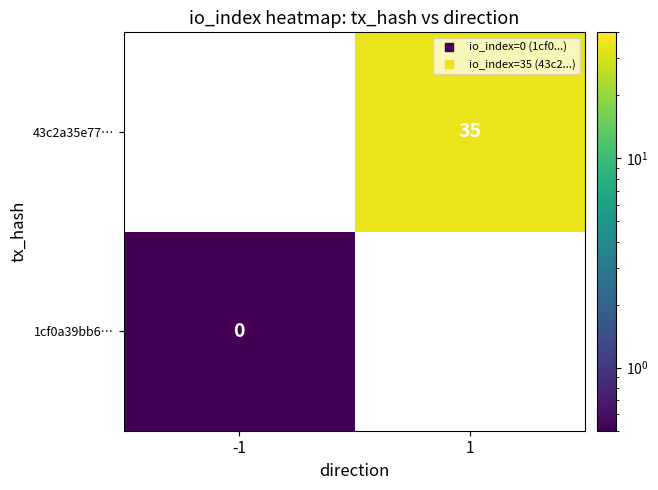

Where is 1cf0a39bb6… nearest to the value 0?

-1